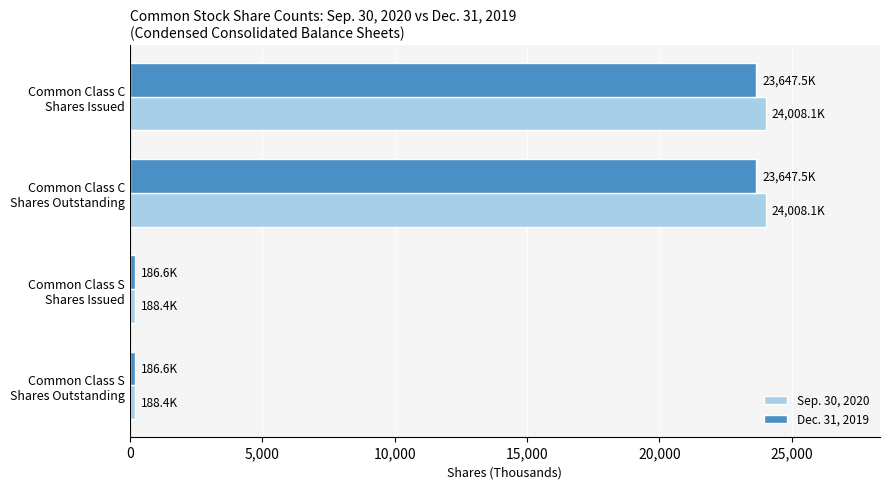

What is the maximum value for Sep. 30, 2020?

24008.1